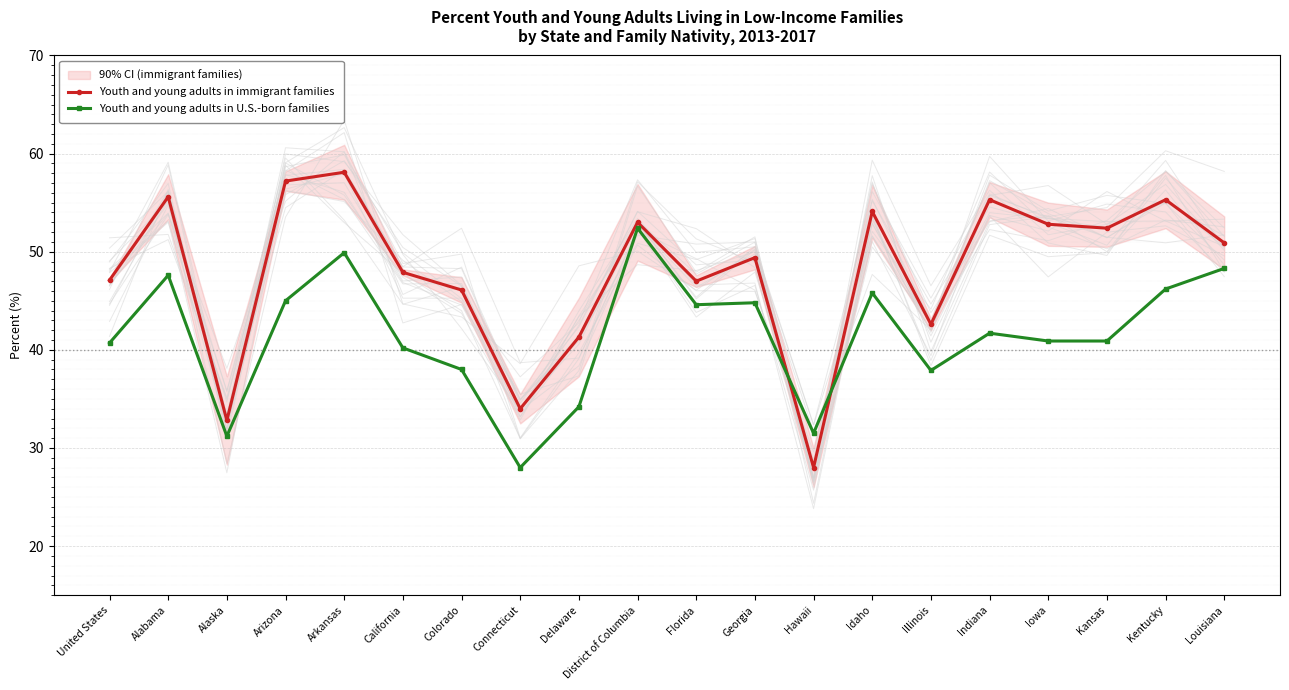

After their last crossing, which series has the higher values: Youth and young adults in immigrant families or Youth and young adults in U.S.-born families?

Youth and young adults in immigrant families